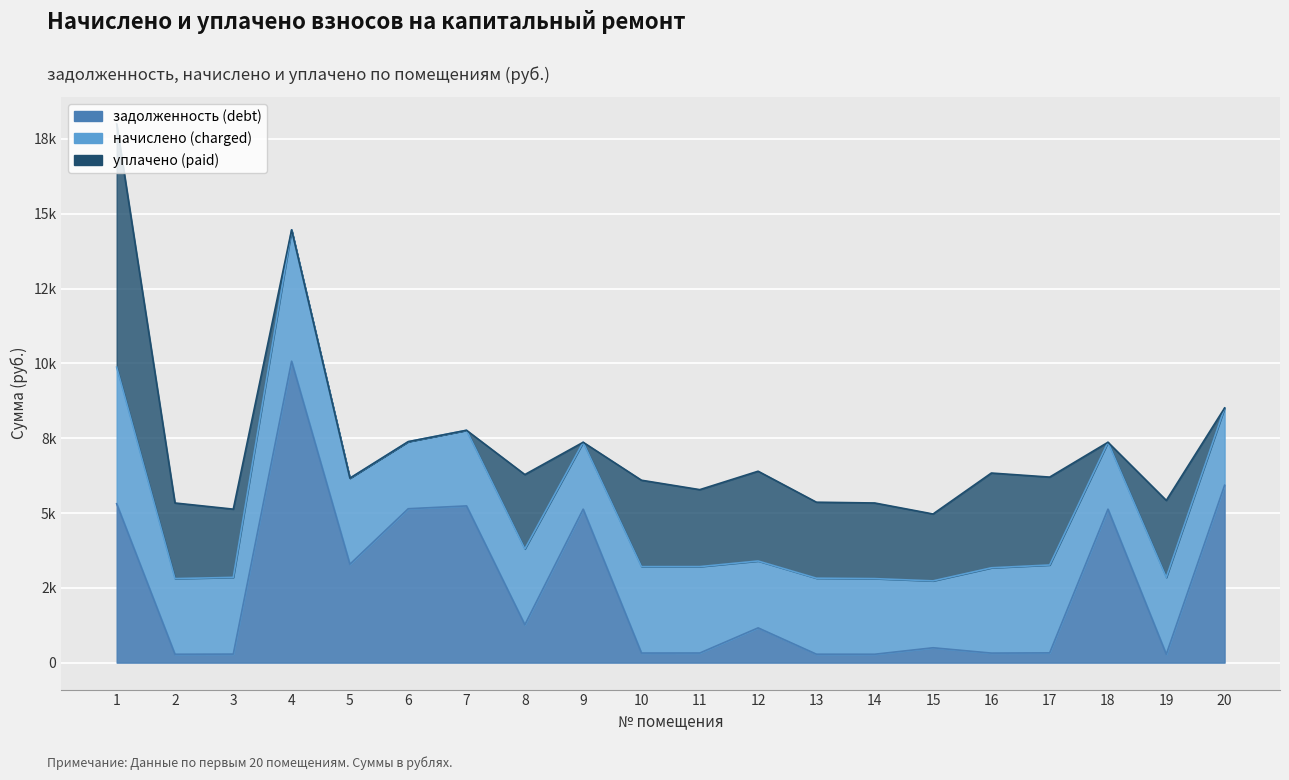

Which series has the largest total across all categories?

начислено (charged)